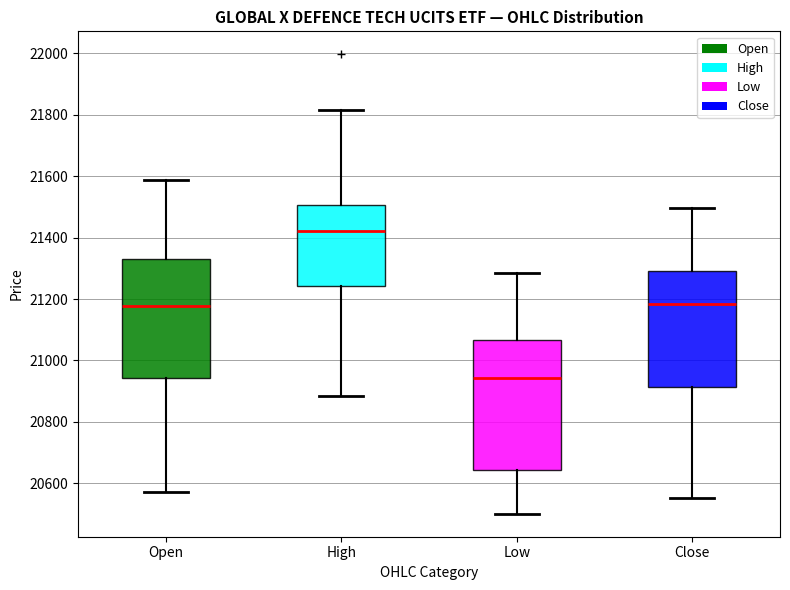

Which box has the lowest median line?

Low